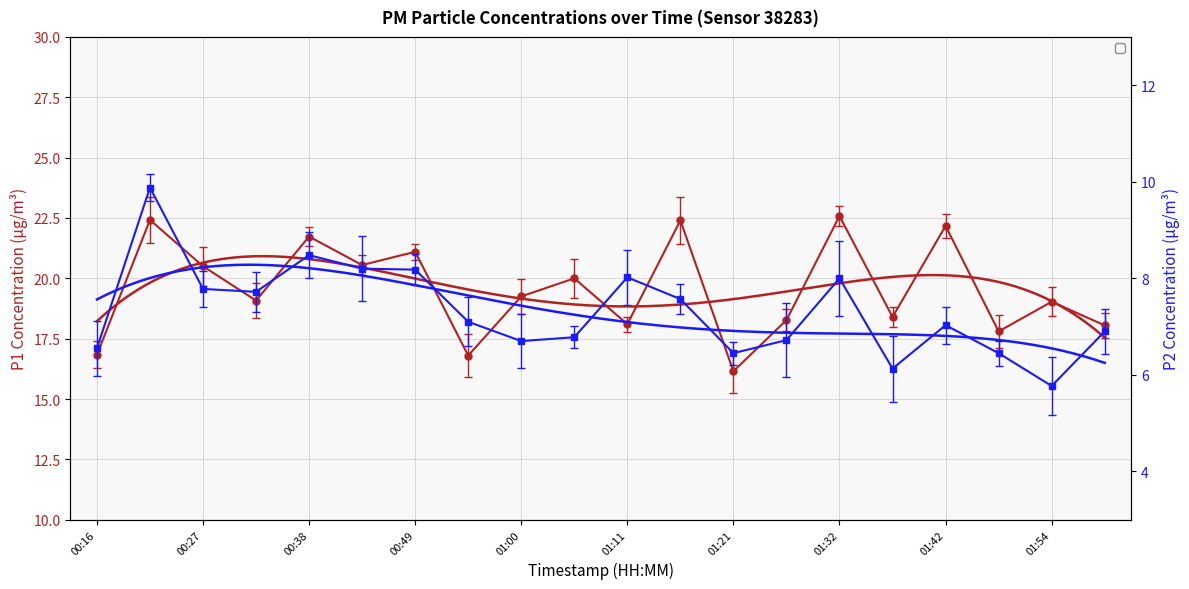

What is the highest value of the P2 series?

9.9